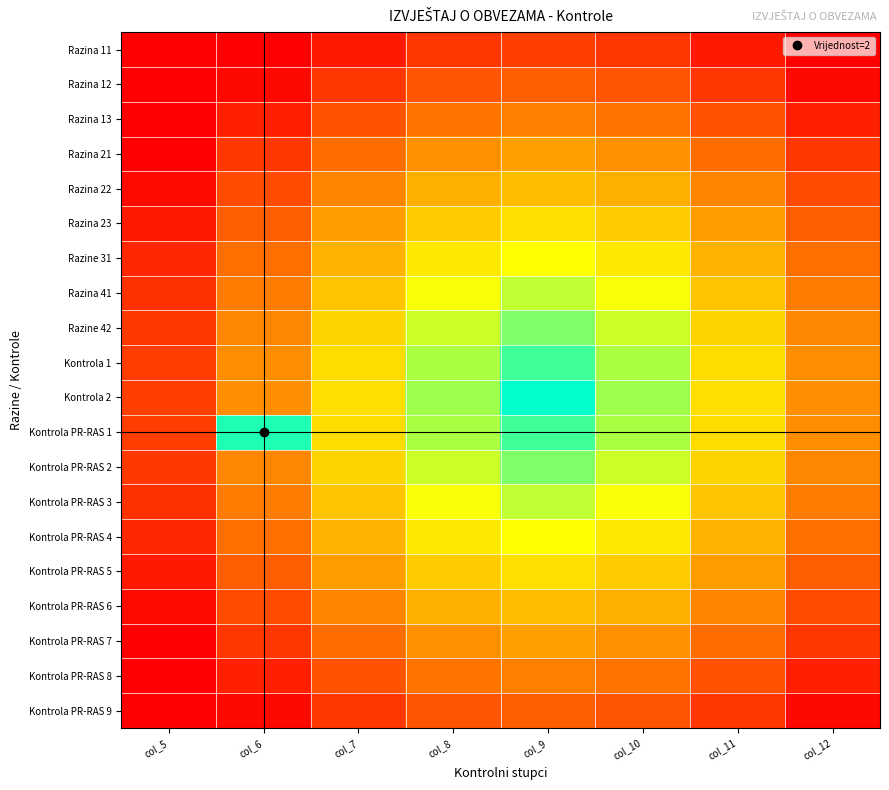

Which label corresponds to the largest value in the chart?

col_5